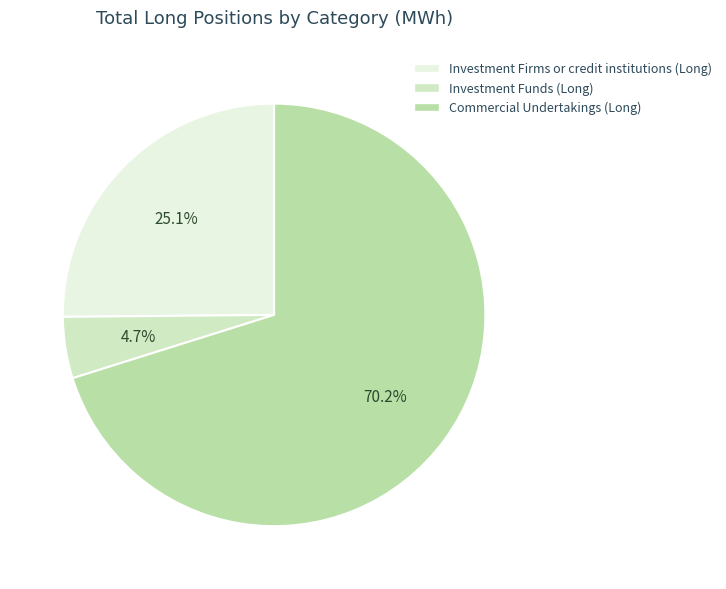

The Investment Funds (Long) slice represents 5% of the pie. True or false?

True